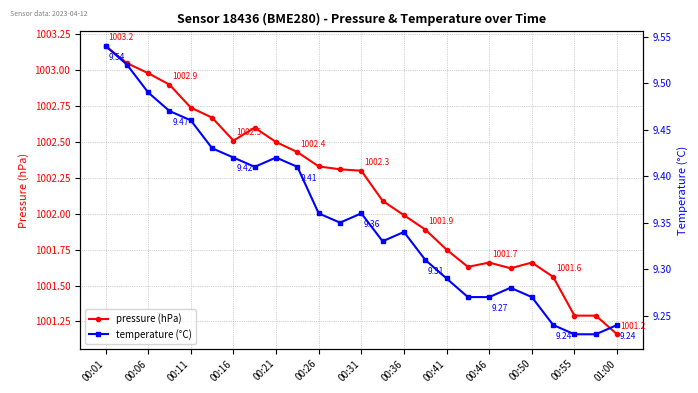

Which series has the largest range (max minus min)?

pressure (hPa)